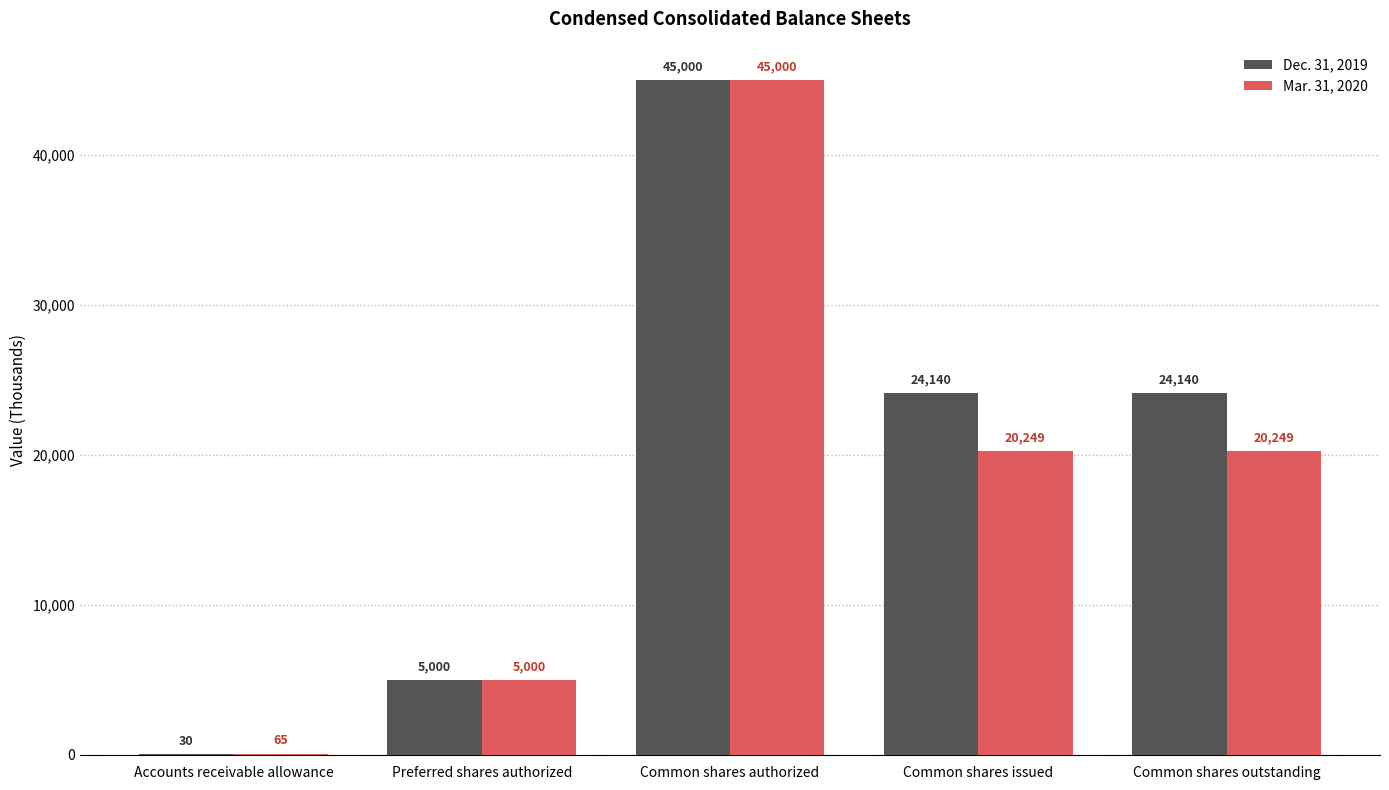

Reading left to right, list all the values displayed in this chart.

Dec. 31, 2019: Accounts receivable allowance=30	Preferred shares authorized=5000	Common shares authorized=45000	Common shares issued=24140	Common shares outstanding=24140
Mar. 31, 2020: Accounts receivable allowance=65	Preferred shares authorized=5000	Common shares authorized=45000	Common shares issued=20249	Common shares outstanding=20249